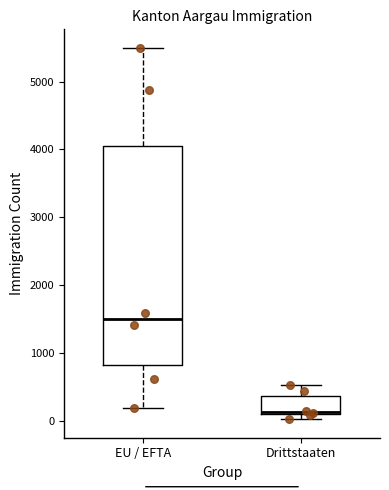

Which box's median line is the lowest?

Drittstaaten